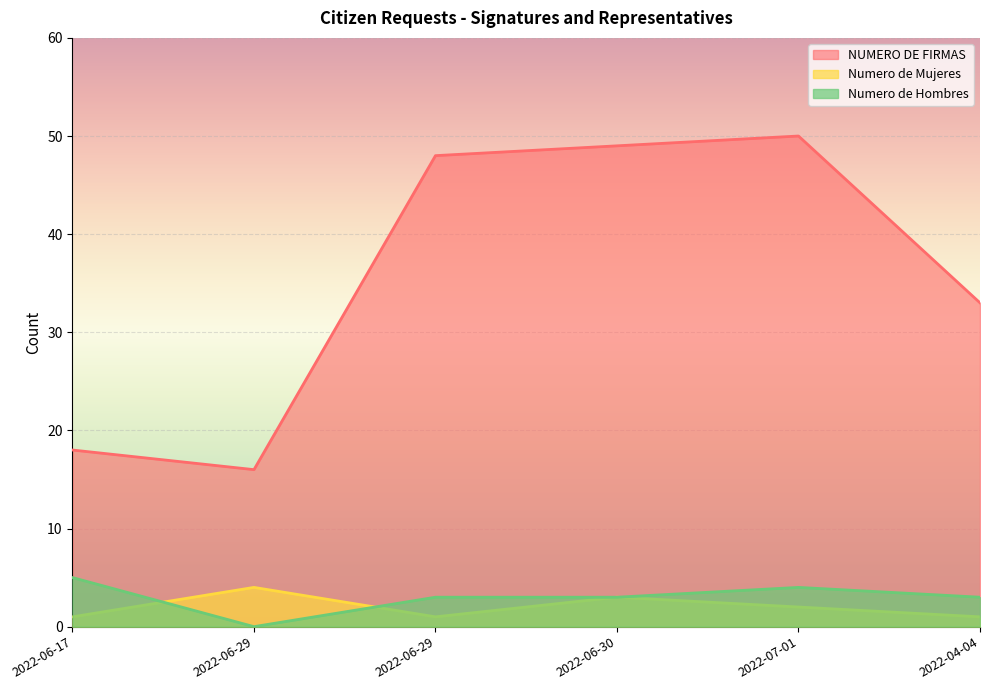

Which series has the largest total across all categories?

NUMERO DE FIRMAS